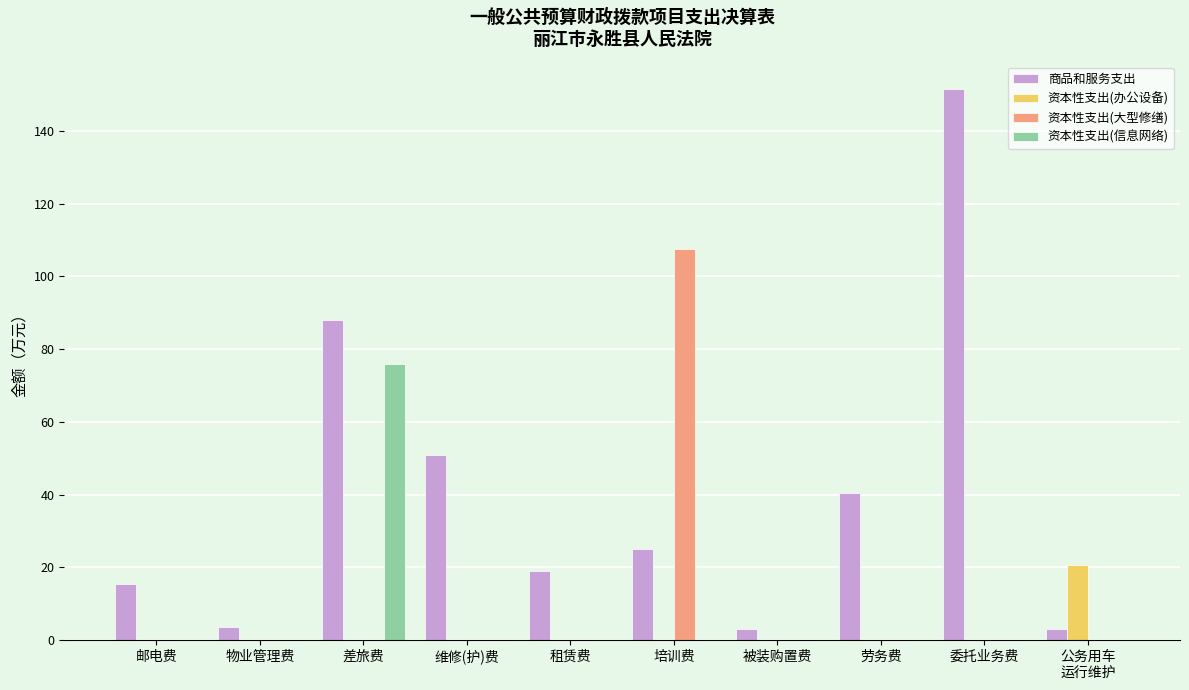

True or false: 资本性支出(办公设备) has a value of 0.0 at 物业管理费.

True